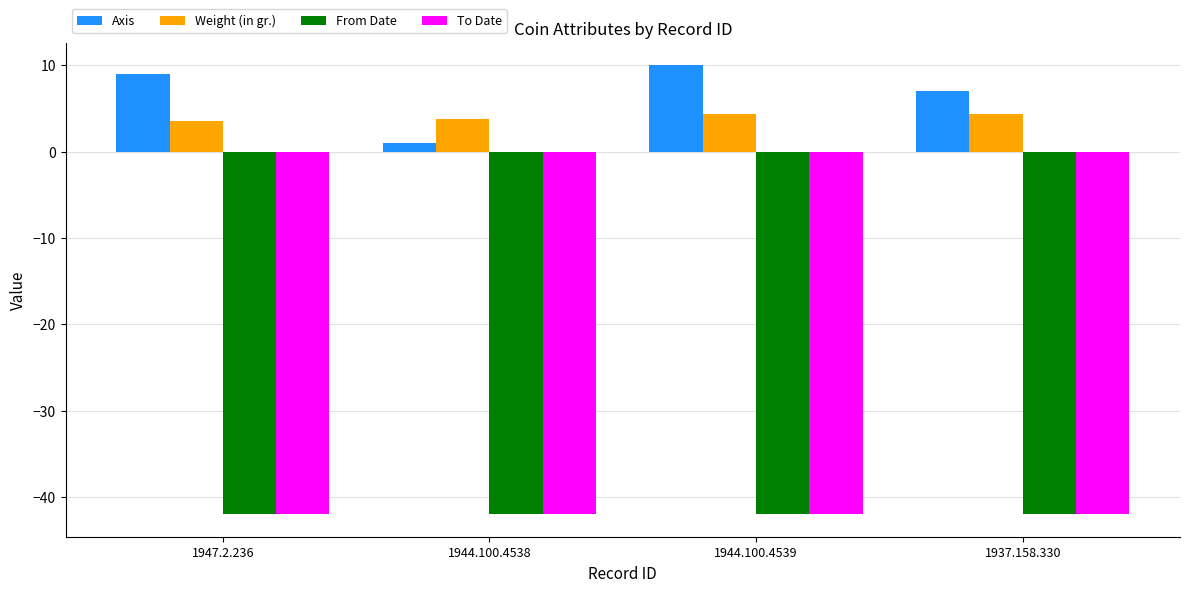

Reading left to right, what are all the values shown in this chart?

Axis: 1947.2.236=9.0	1944.100.4538=1.0	1944.100.4539=10.0	1937.158.330=7.0
Weight (in gr.): 1947.2.236=3.5	1944.100.4538=3.8	1944.100.4539=4.4	1937.158.330=4.4
From Date: 1947.2.236=-42.0	1944.100.4538=-42.0	1944.100.4539=-42.0	1937.158.330=-42.0
To Date: 1947.2.236=-42.0	1944.100.4538=-42.0	1944.100.4539=-42.0	1937.158.330=-42.0